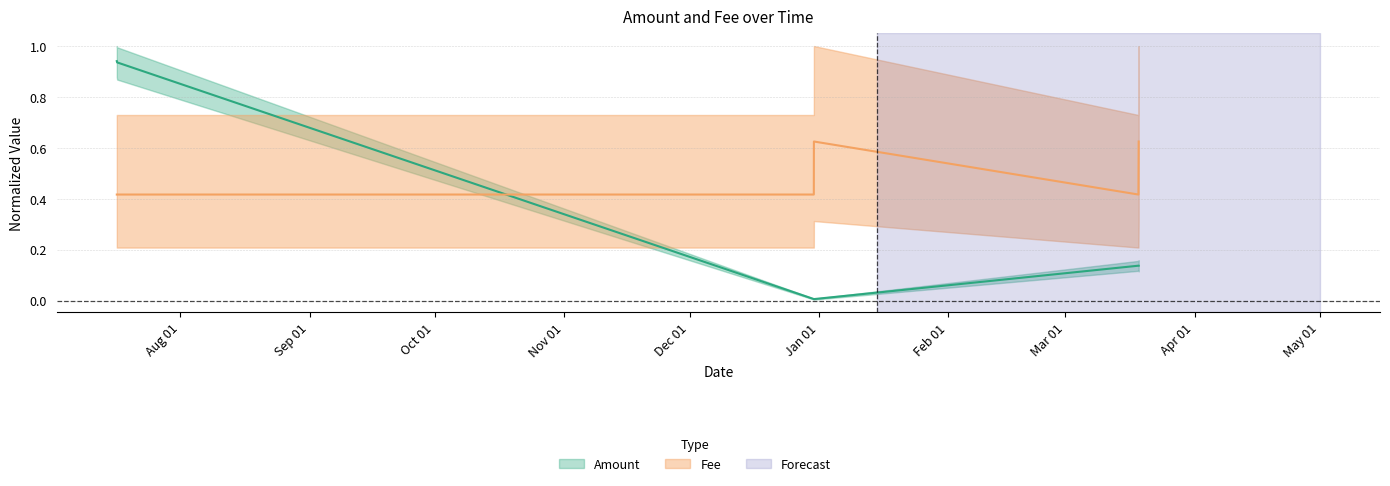

Rank the categories by Amount value from highest to lowest.

2021-07-16 19:21:00, 2021-07-16 21:21:00, 2022-03-18 13:06:00, 2022-03-18 14:27:00, 2021-12-30 18:42:00, 2021-12-30 19:09:00